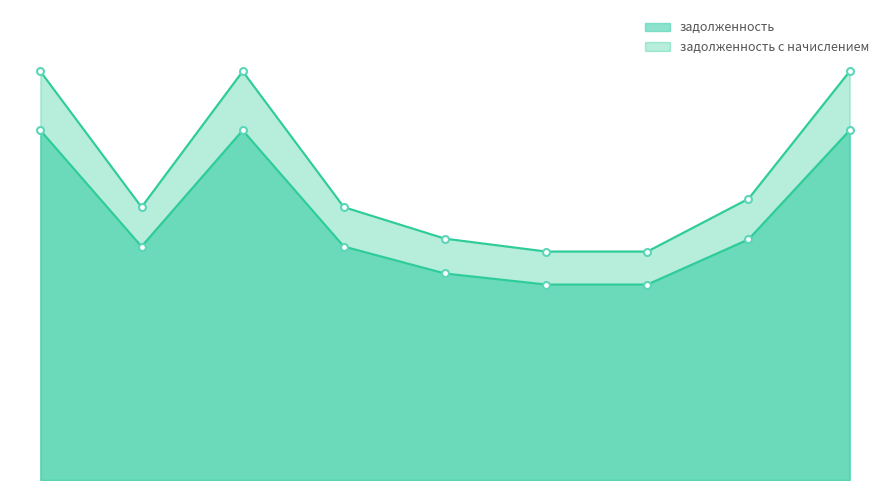

How many values in the задолженность_с_начислением series exceed 9514?

6